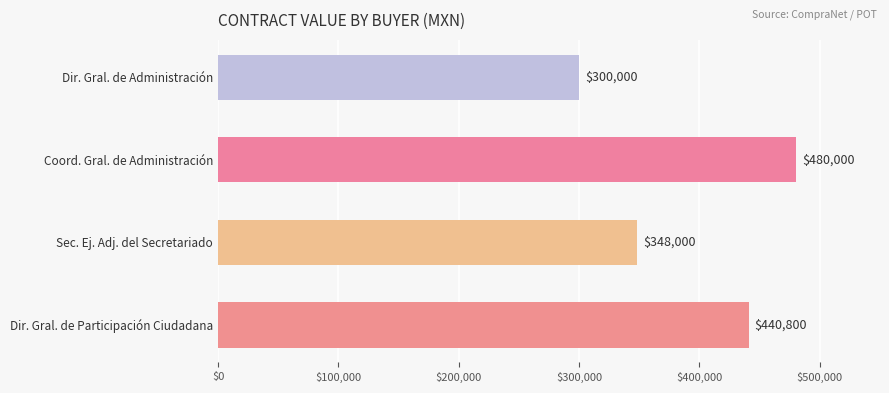

Which category has the highest value across all series?

Coord. Gral. de Administración